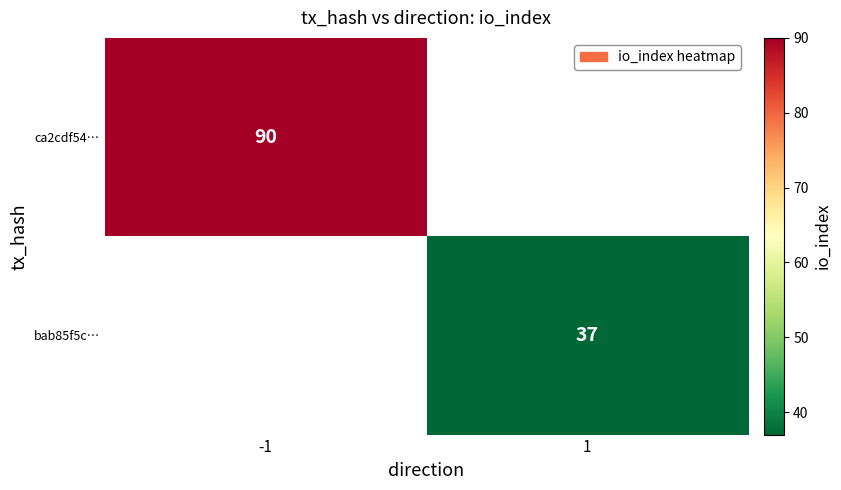

At which category does the chart reach its minimum across all series?

1